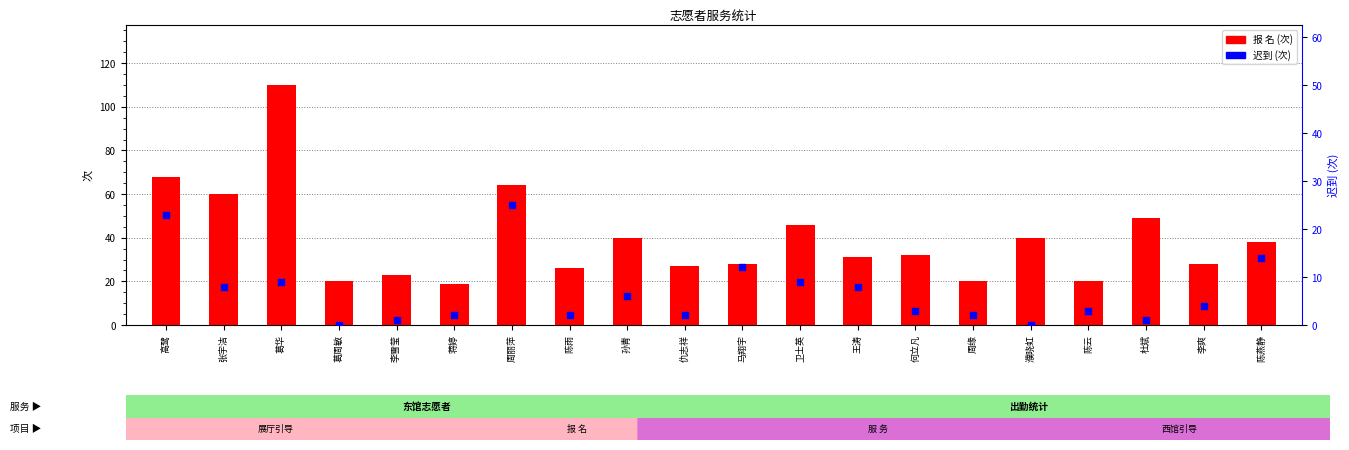

Is the value of 报 名 at 葛周敏 greater than the value of 迟到 at 高鹭?

No